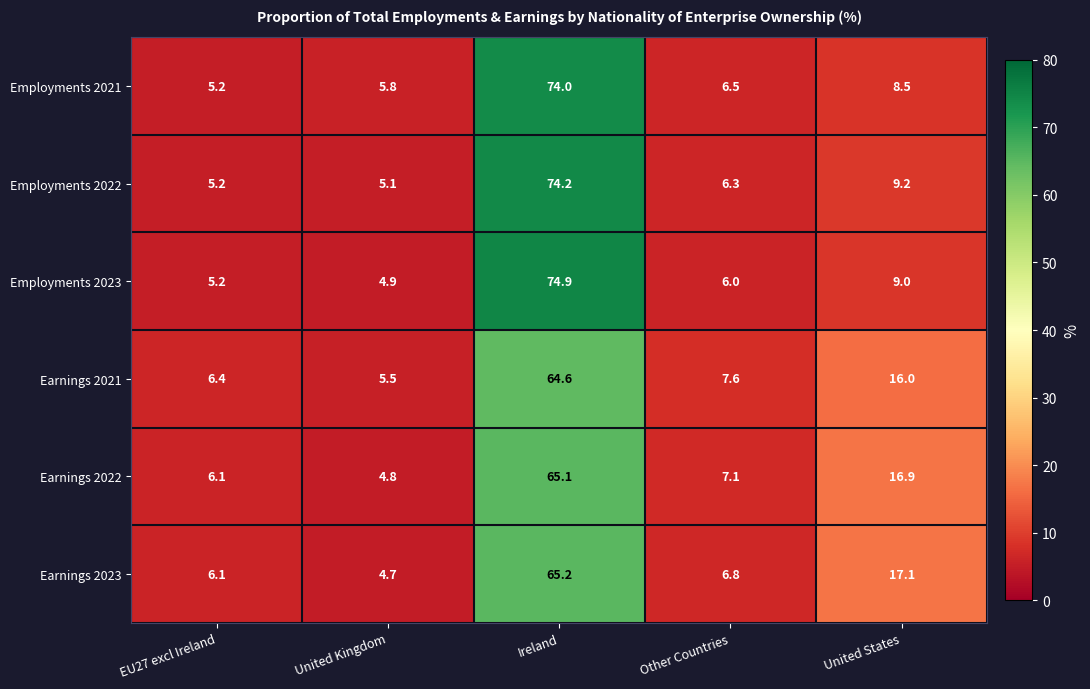

Reading right to left, what are all the values shown in this chart?

Employments 2021: United States=8.5	Other Countries=6.5	Ireland=74.0	United Kingdom=5.8	EU27 excl Ireland=5.2
Employments 2022: United States=9.2	Other Countries=6.3	Ireland=74.2	United Kingdom=5.1	EU27 excl Ireland=5.2
Employments 2023: United States=9.0	Other Countries=6.0	Ireland=74.9	United Kingdom=4.9	EU27 excl Ireland=5.2
Earnings 2021: United States=16.0	Other Countries=7.6	Ireland=64.6	United Kingdom=5.5	EU27 excl Ireland=6.4
Earnings 2022: United States=16.9	Other Countries=7.1	Ireland=65.1	United Kingdom=4.8	EU27 excl Ireland=6.1
Earnings 2023: United States=17.1	Other Countries=6.8	Ireland=65.2	United Kingdom=4.7	EU27 excl Ireland=6.1